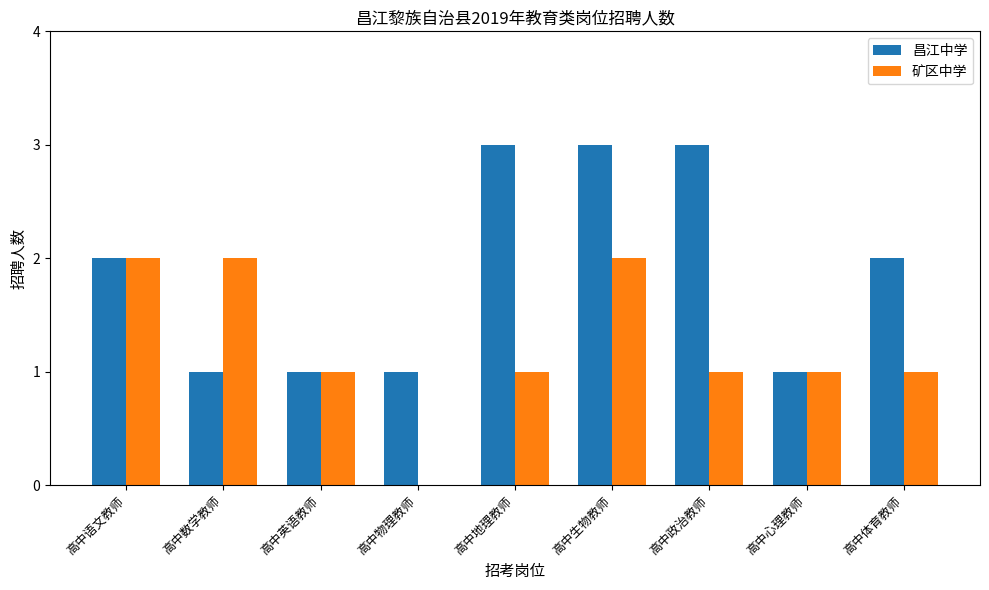

Between 高中物理教师 and 高中心理教师, which series saw the biggest shift?

矿区中学